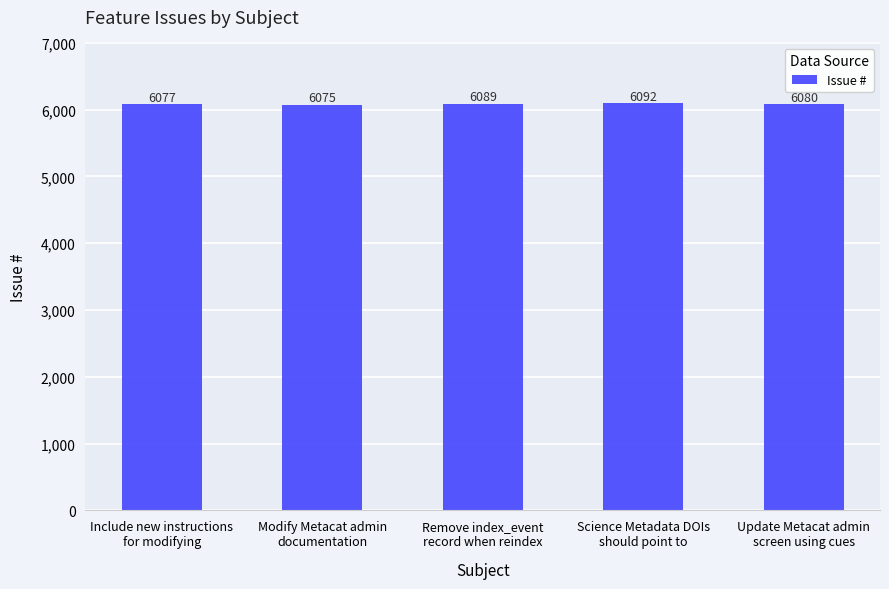

What is the minimum value shown in the chart?

6075